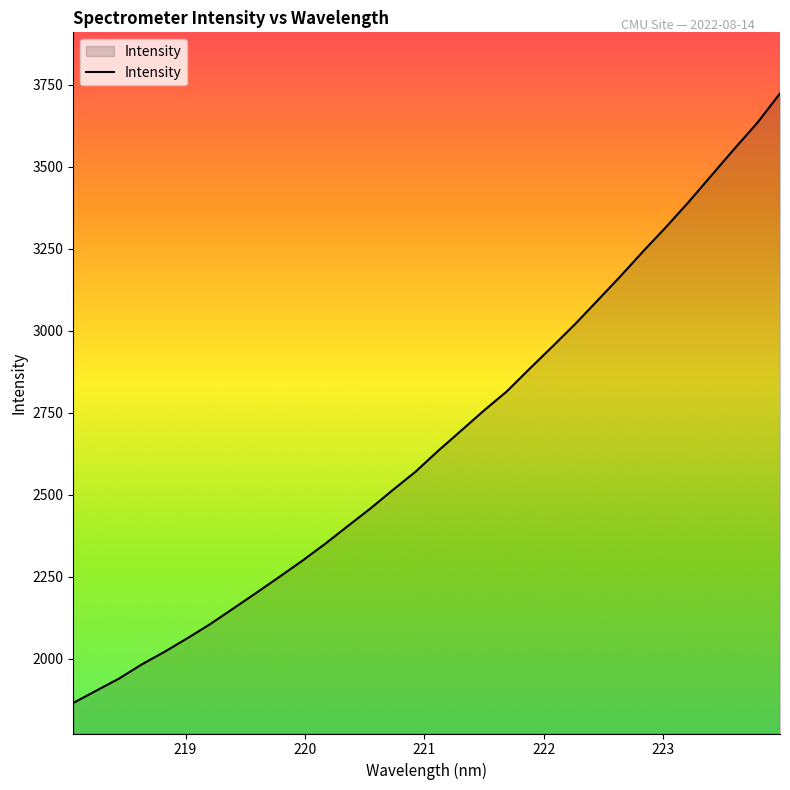

What is the difference between the maximum and minimum values?

1858.1